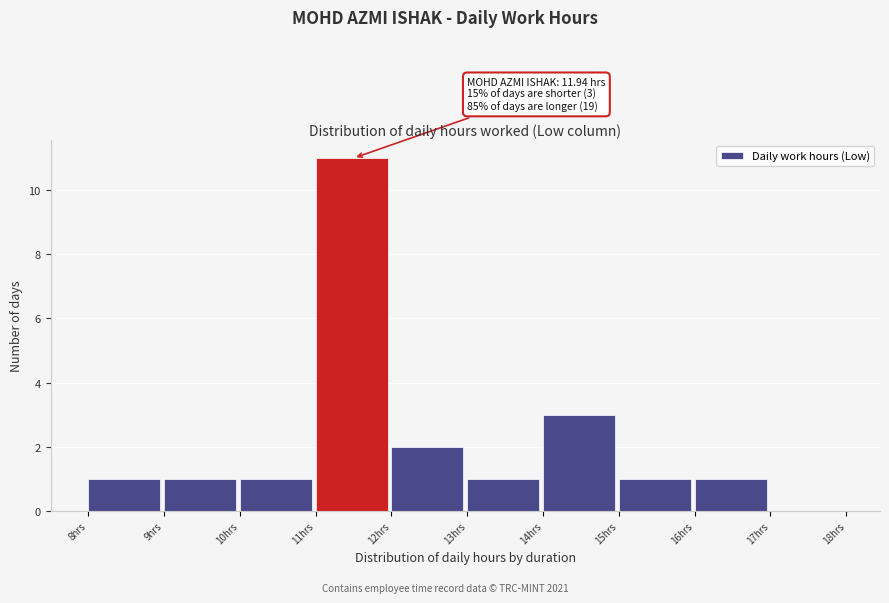

Over which range of the x-axis is the bar tallest?

11 to 12